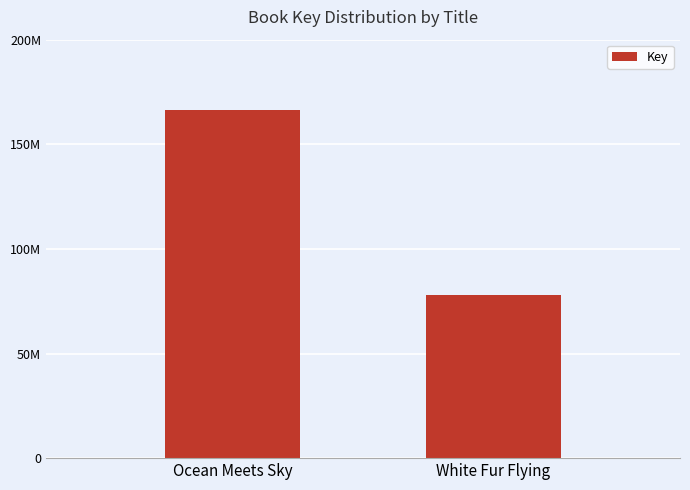

Reading left to right, list all the values displayed in this chart.

Ocean Meets Sky=166582835	White Fur Flying=78141489